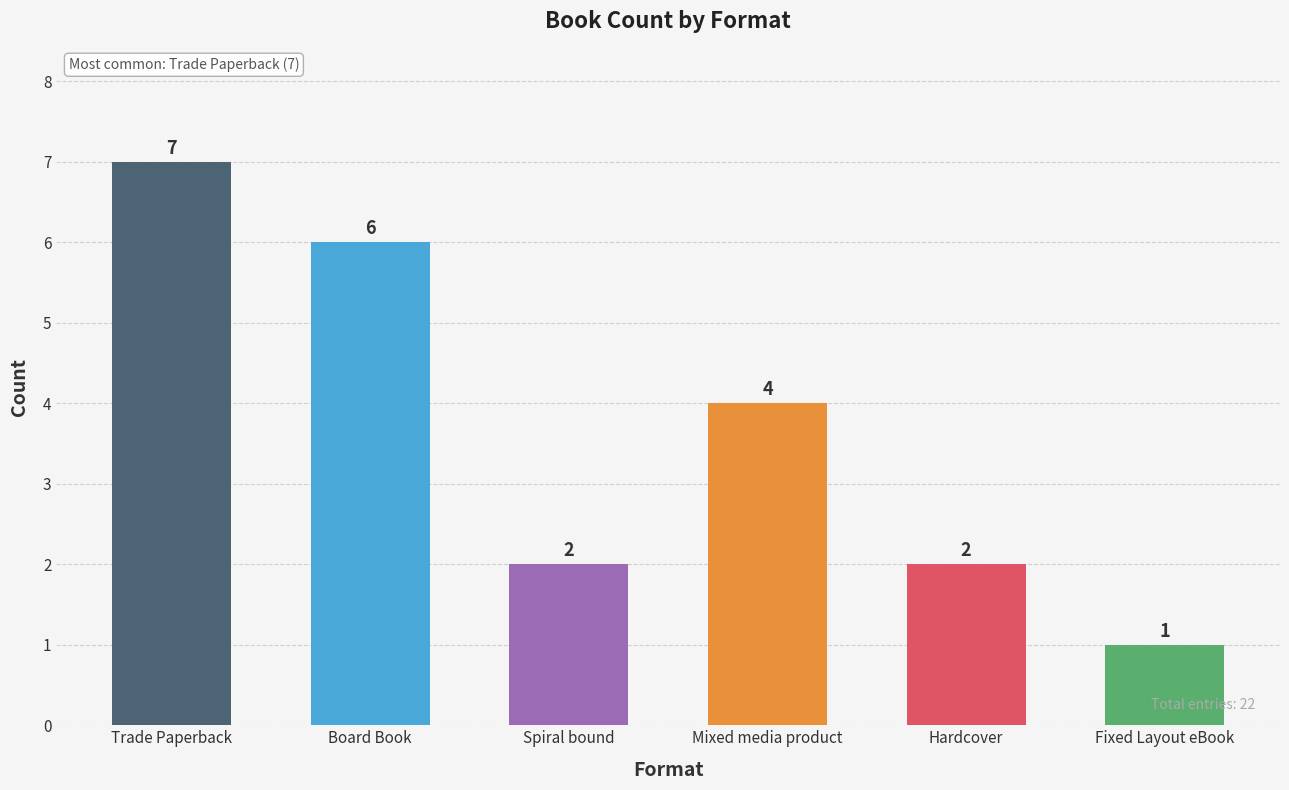

Reading left to right, list all the values displayed in this chart.

Trade Paperback: 7	7
Board Book: 6	6
Spiral bound: 2	2
Mixed media product: 4	4
Hardcover: 2	2
Fixed Layout eBook: 1	1